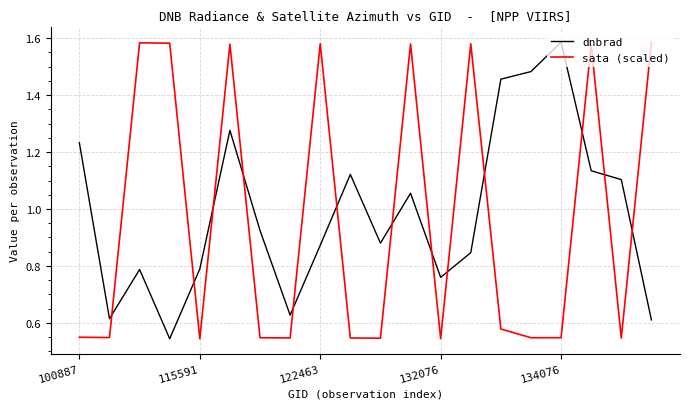

What is the difference between the maximum and minimum values in the dnbrad series?

1.0